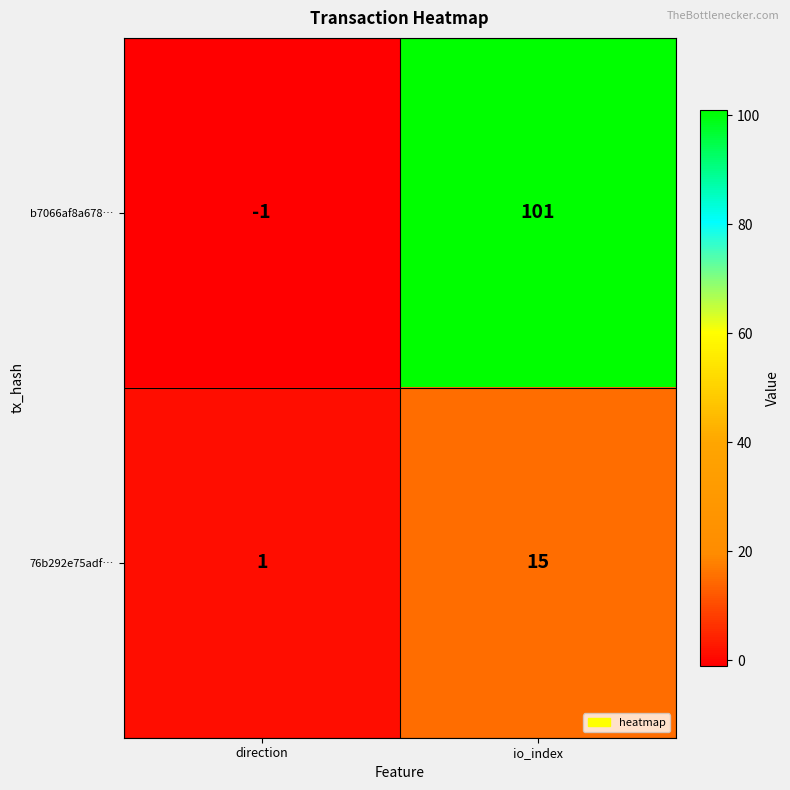

Which label corresponds to the smallest value in the chart?

direction